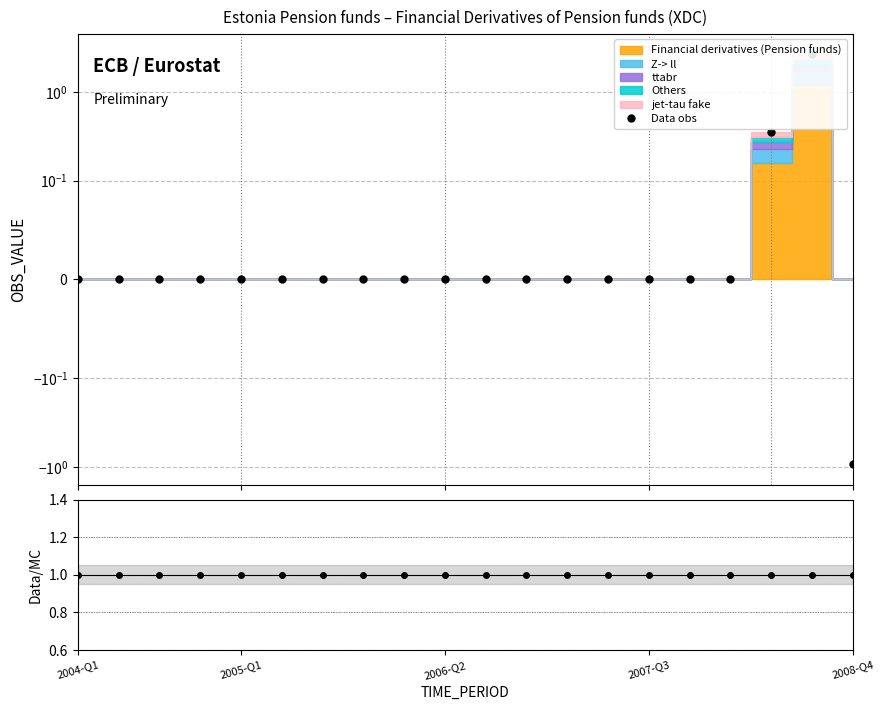

What is the value of the Data/MC point at the 4th from the left?

1.0